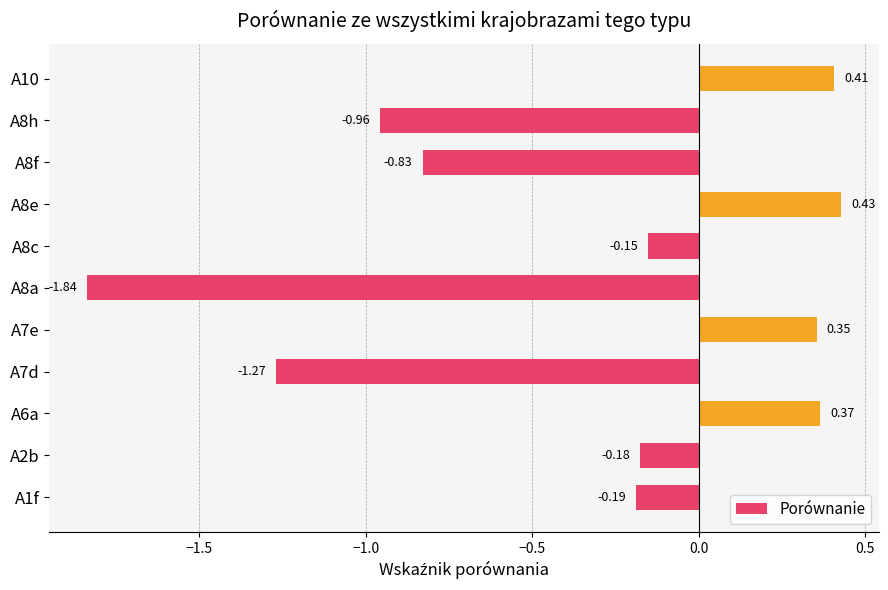

How many data points are above 0?

4